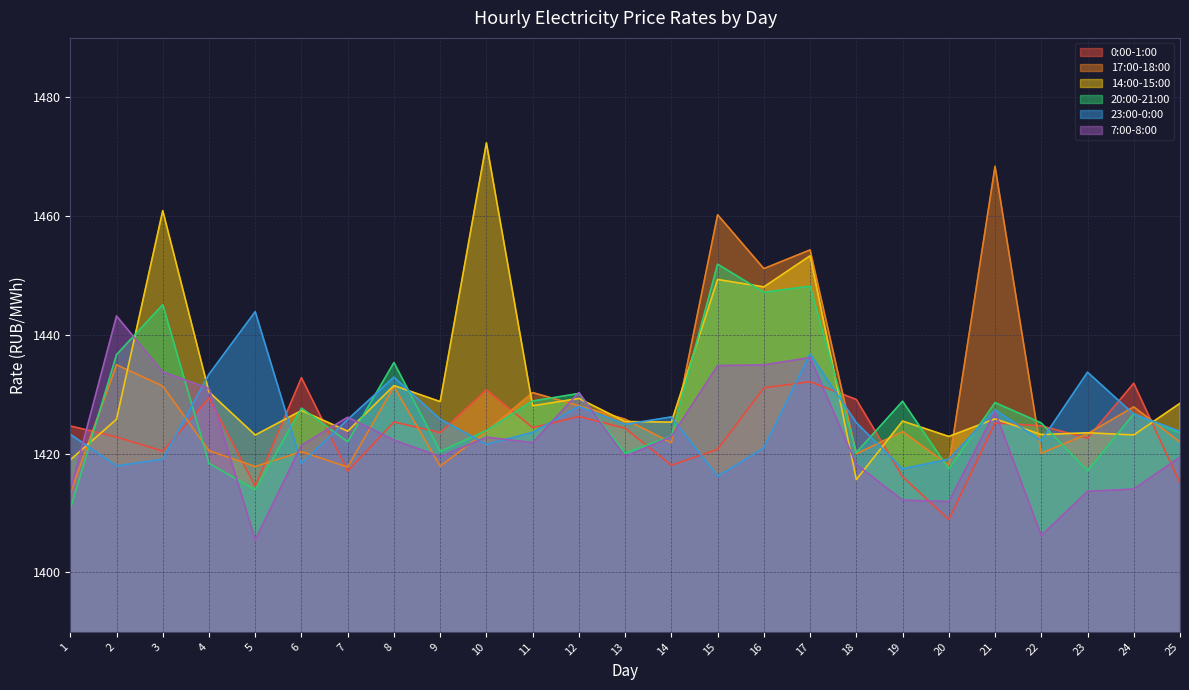

What is the difference between the highest and lowest values at 15?

44.0